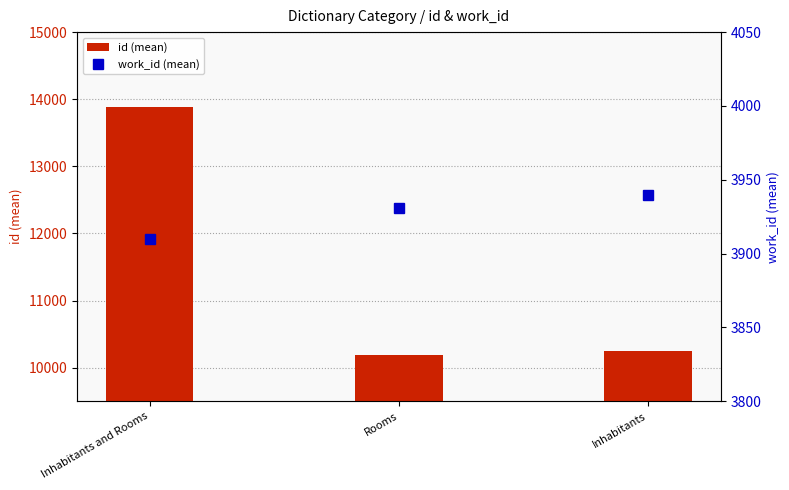

At which category does the chart reach its peak across all series?

Inhabitants and Rooms